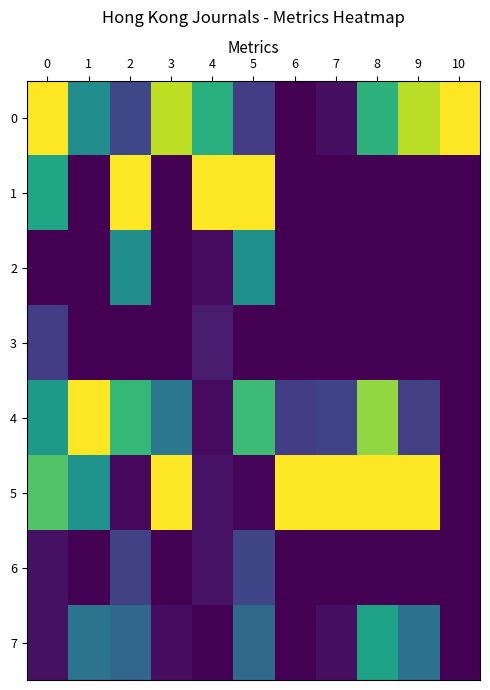

What is the difference between the highest and lowest values at 8?

1.0